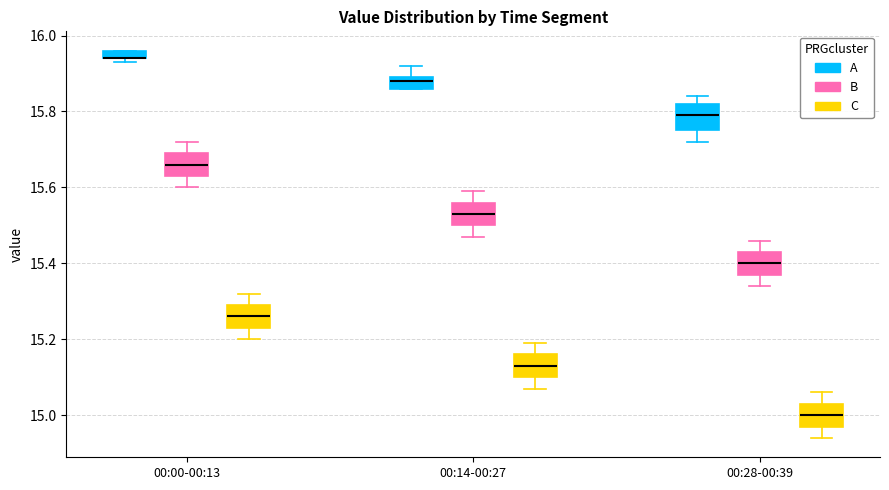

Where does the upper whisker of the box for 00:28-00:39 (B) end on the y-axis? The values are not printed on the chart, so give them approximately, as read against the axis.

15.46